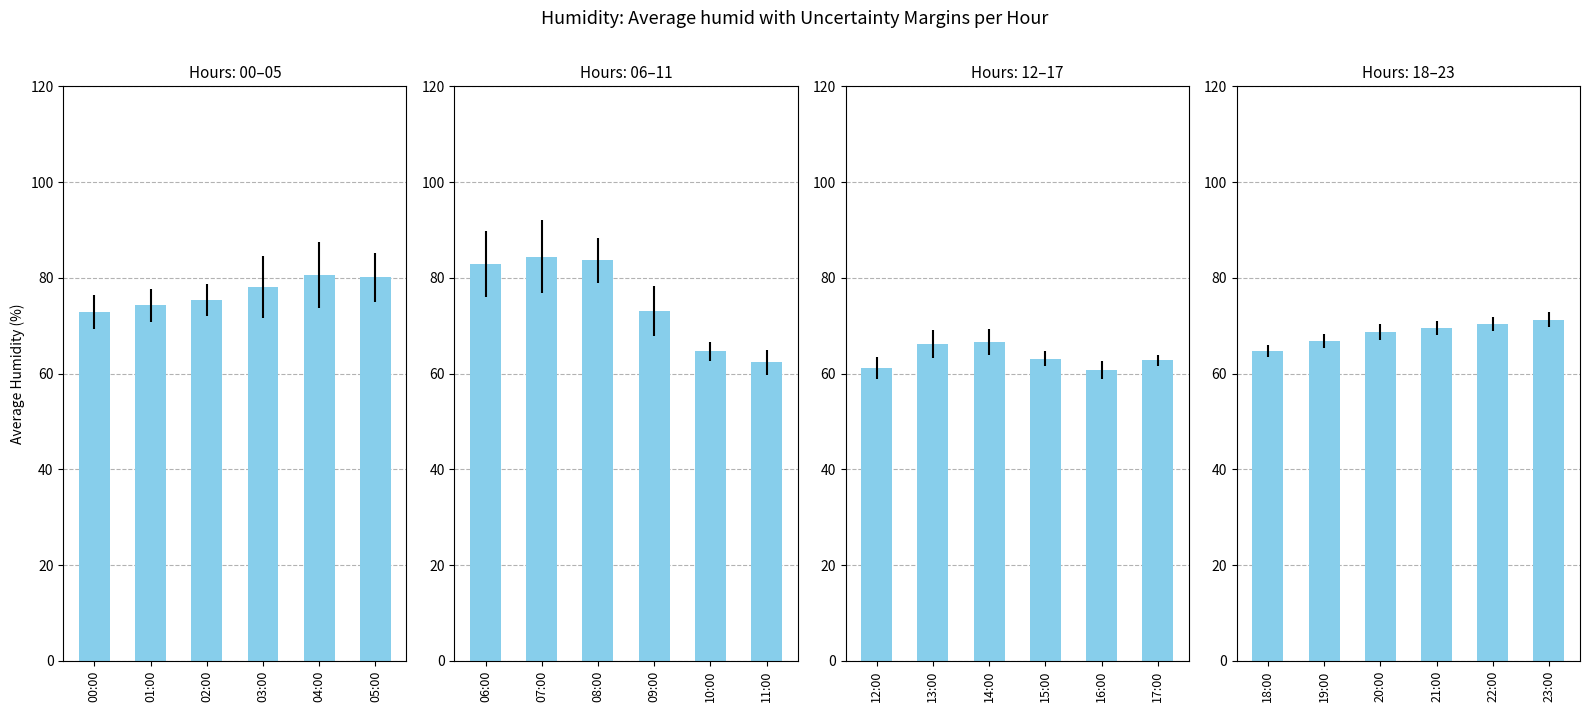

What position from the left is 18:00?

1